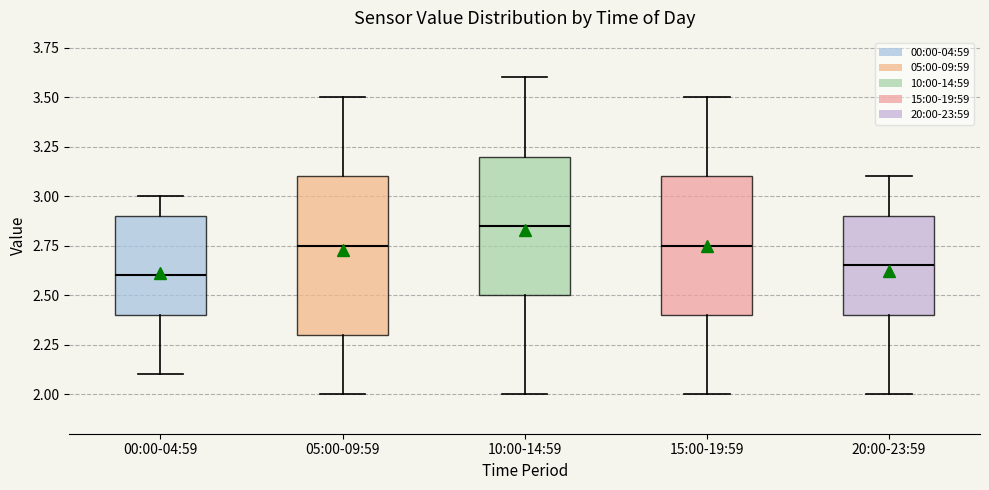

Which box has the lowest median line?

00:00-04:59